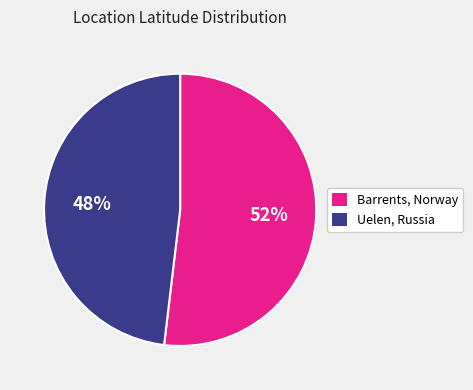

Is it true that Uelen, Russia is 36% of the pie?

False